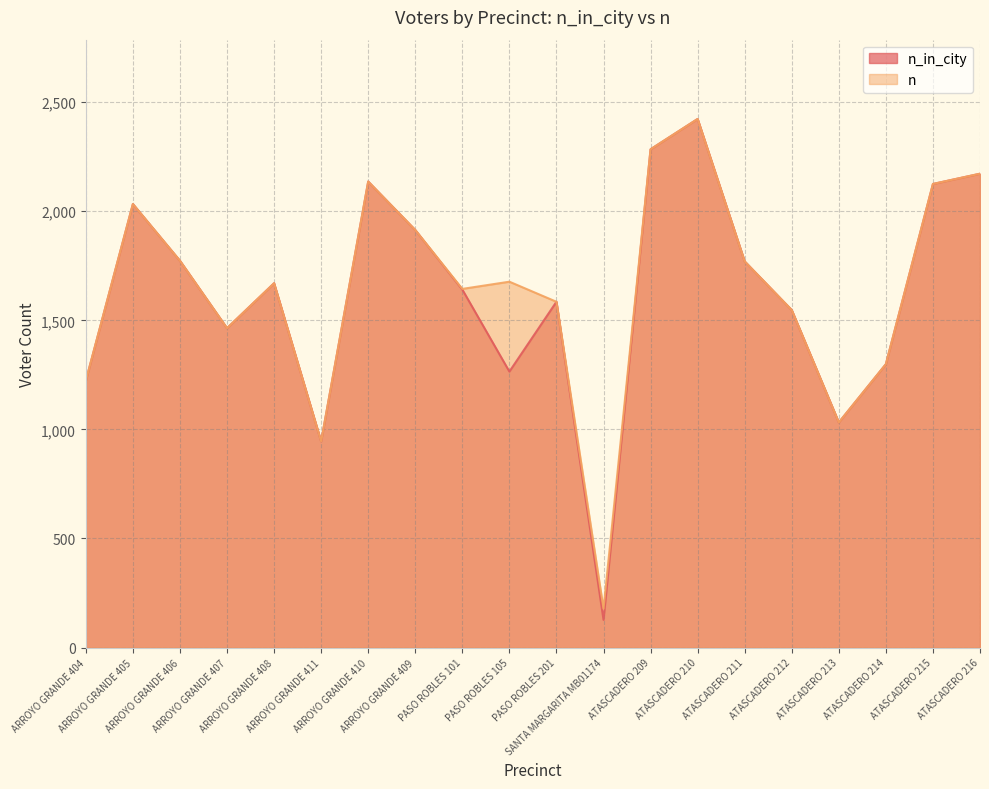

What is the value of the n_in_city point at the 7th from the left?

2136